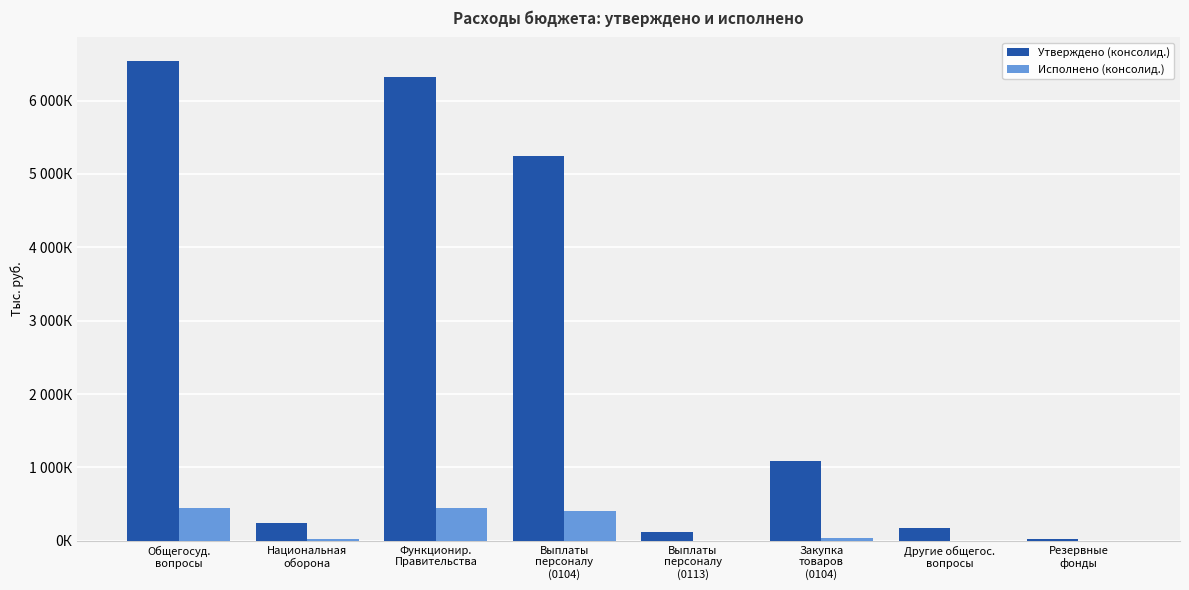

Reading left to right, extract all data points from this chart.

Утверждено (консолид.): Общегосуд.
вопросы=6534900.0	Национальная
oборона=241700.0	Функционир.
Правительства=6328100.0	Выплаты
персоналу
(0104)=5243900.0	Выплаты
персоналу
(0113)=115400.0	Закупка
товаров
(0104)=1084200.0	Другие общегос.
вопросы=175300.0	Резервные
фонды=31500.0
Исполнено (консолид.): Общегосуд.
вопросы=453890.9	Национальная
oборона=25053.2	Функционир.
Правительства=453890.9	Выплаты
персоналу
(0104)=413171.0	Выплаты
персоналу
(0113)=0.0	Закупка
товаров
(0104)=40719.9	Другие общегос.
вопросы=0.0	Резервные
фонды=0.0